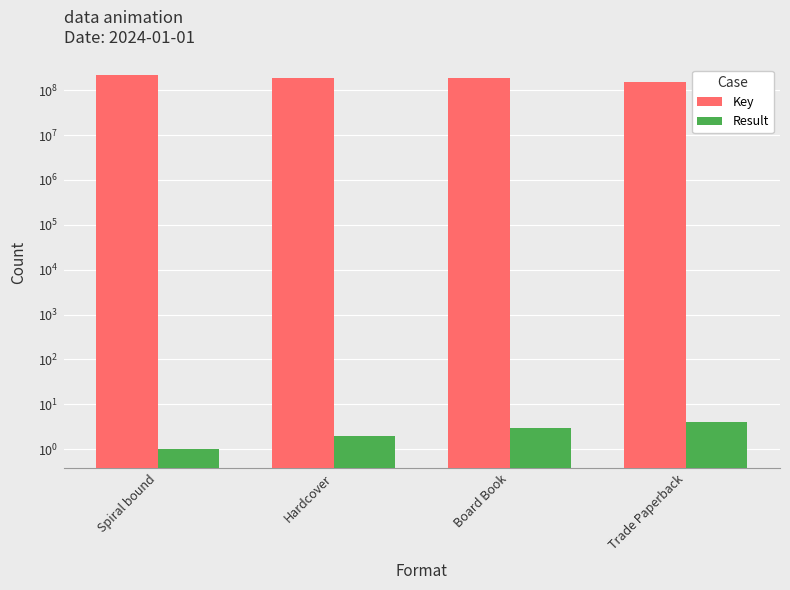

Reading right to left, what are all the values shown in this chart?

Key: 151388239	184331919	184327921	215402166
Result: 4	3	2	1